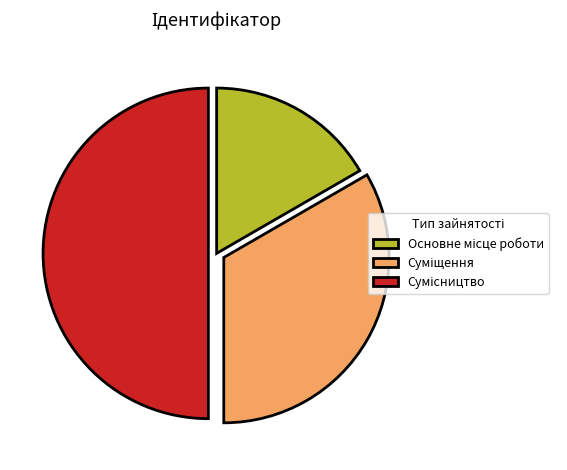

What is the smallest slice in the pie chart?

Основне місце роботи